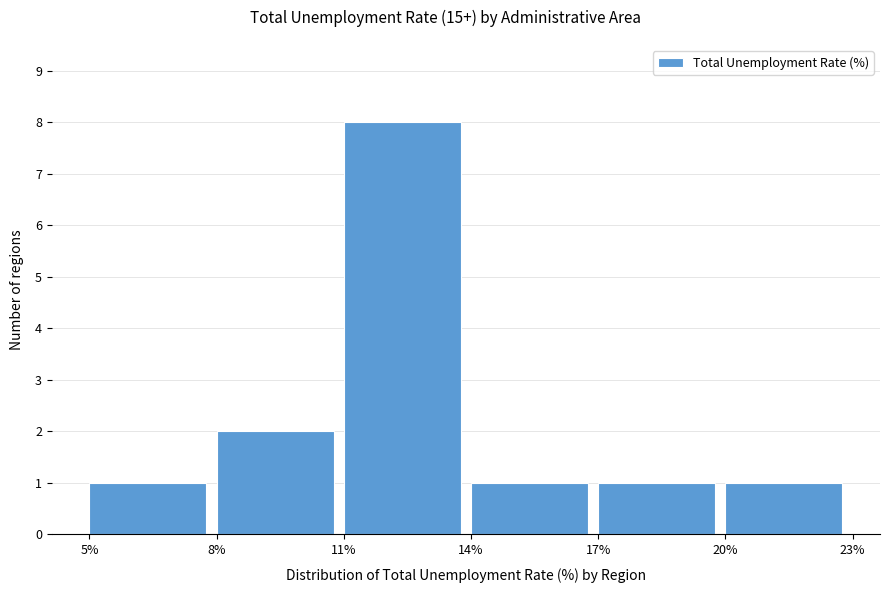

Reading left to right, transcribe this chart: for each bar, give the range it covers on the x-axis and its height. The values are not printed on the chart, so give them approximately, as read against the axis.

5% to 8%: 1
8% to 11%: 2
11% to 14%: 8
14% to 17%: 1
17% to 20%: 1
20% to 23%: 1